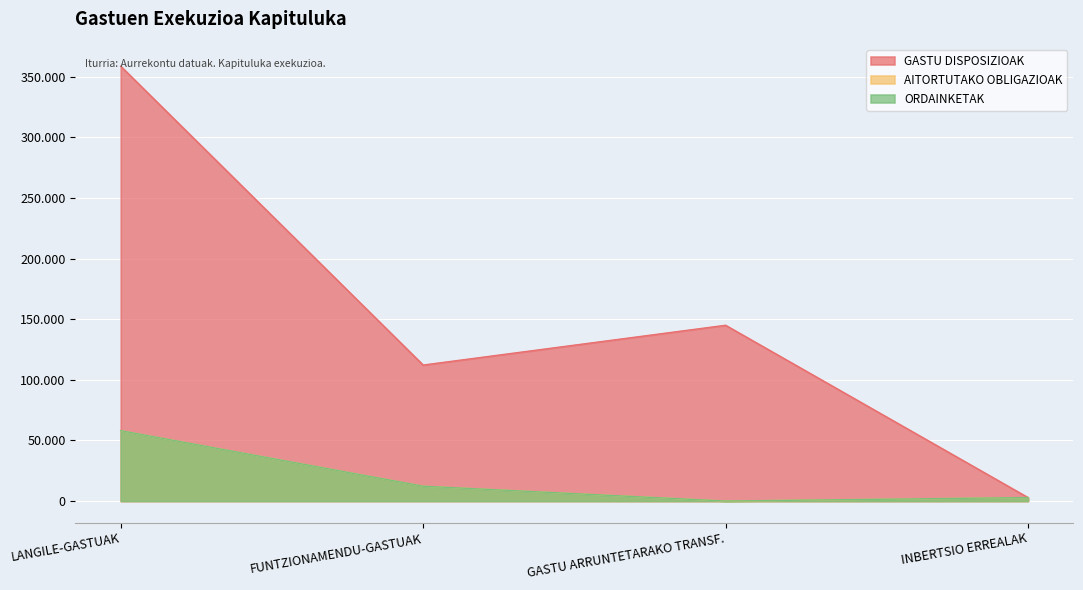

Reading left to right, extract all data points from this chart.

GASTU DISPOSIZIOAK: 358688	112179	145000	2875
AITORTUTAKO OBLIGAZIOAK: 58054	12256	0	2875
ORDAINKETAK: 58054	12256	0	2875